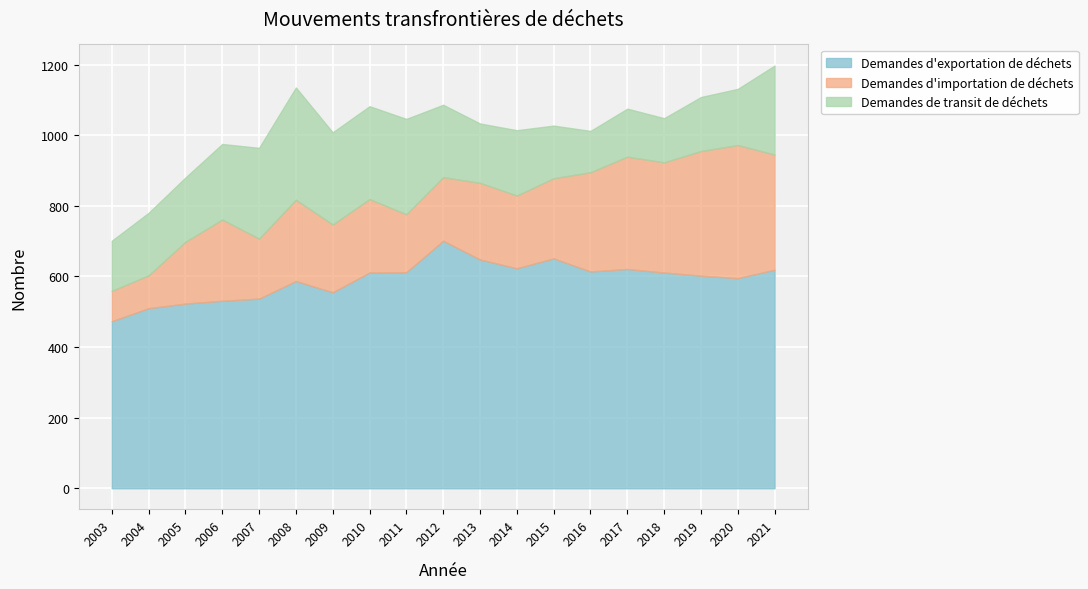

Between 2019 and 2004, which is larger?

2019